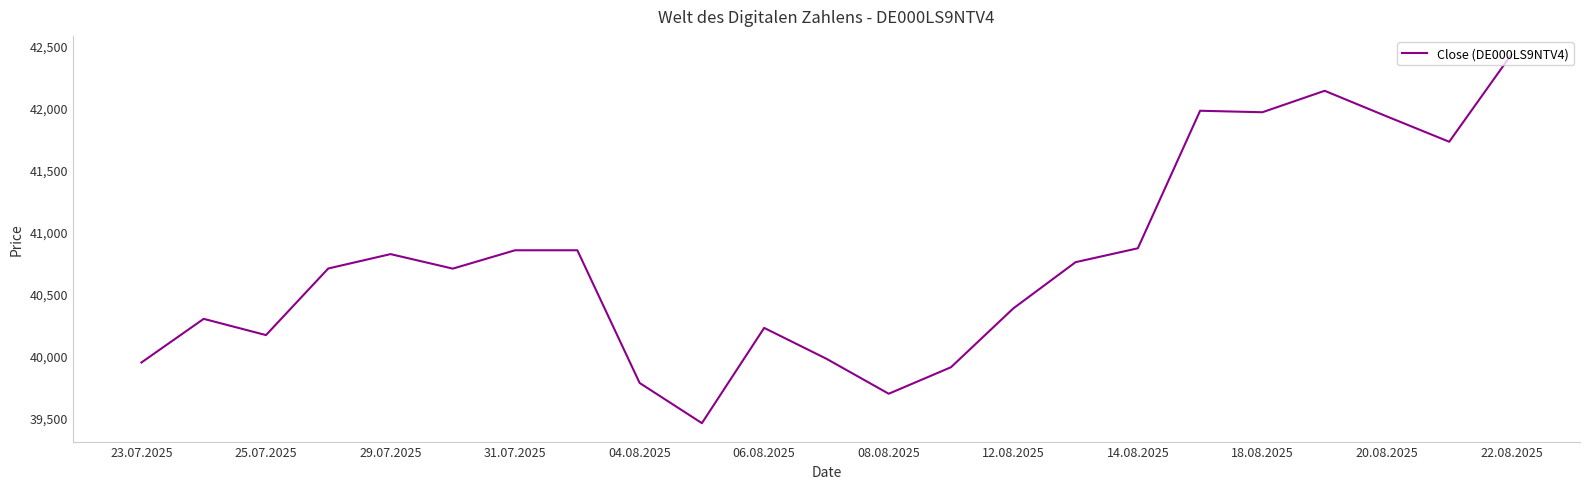

What is the minimum value shown in the chart?

39453